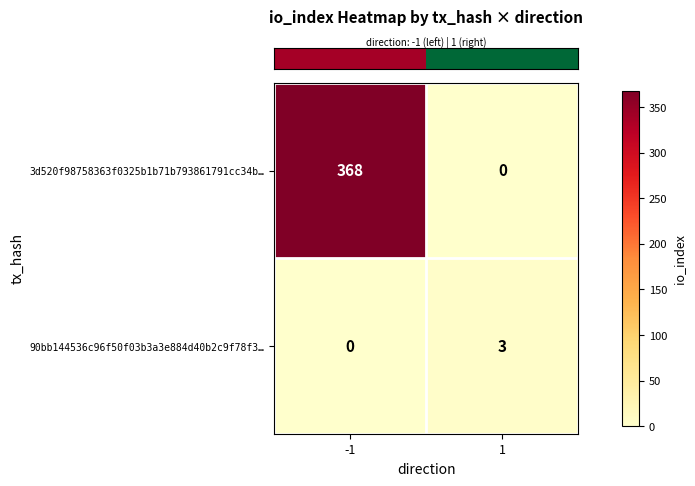

Which series has the widest spread of values?

3d520f98758363f0325b1b71b793861791cc34b…